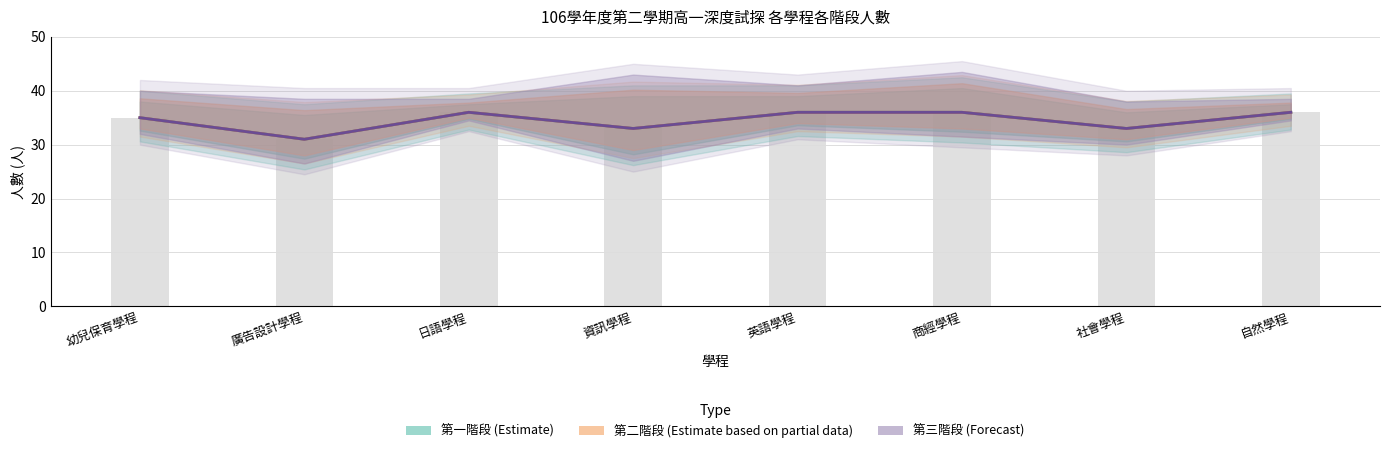

Reading left to right, transcribe all the data shown in this chart.

第一階段人數: 35	31	36	33	36	36	33	36
第二階段人數: 35	31	36	33	36	36	33	36
第三階段人數: 35	31	36	33	36	36	33	36